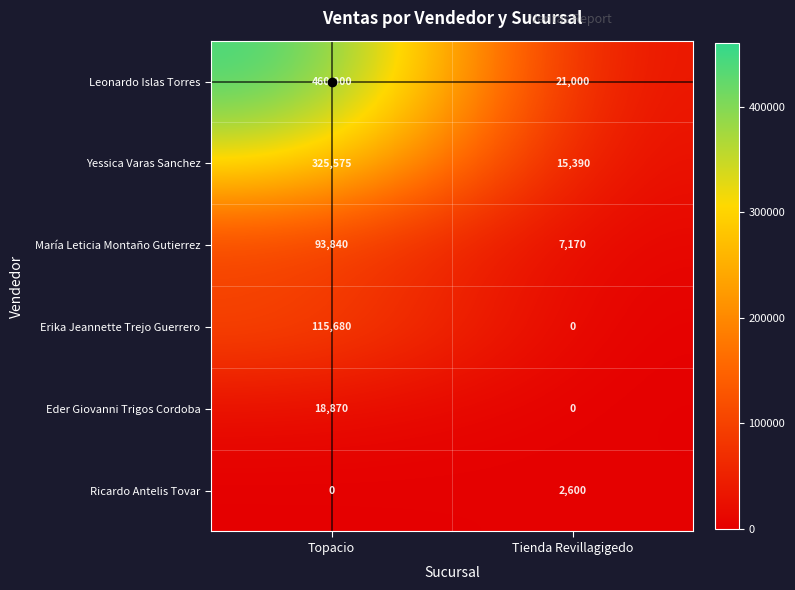

What is the sum of the Ricardo Antelis Tovar values at Tienda Revillagigedo and Topacio?

2600